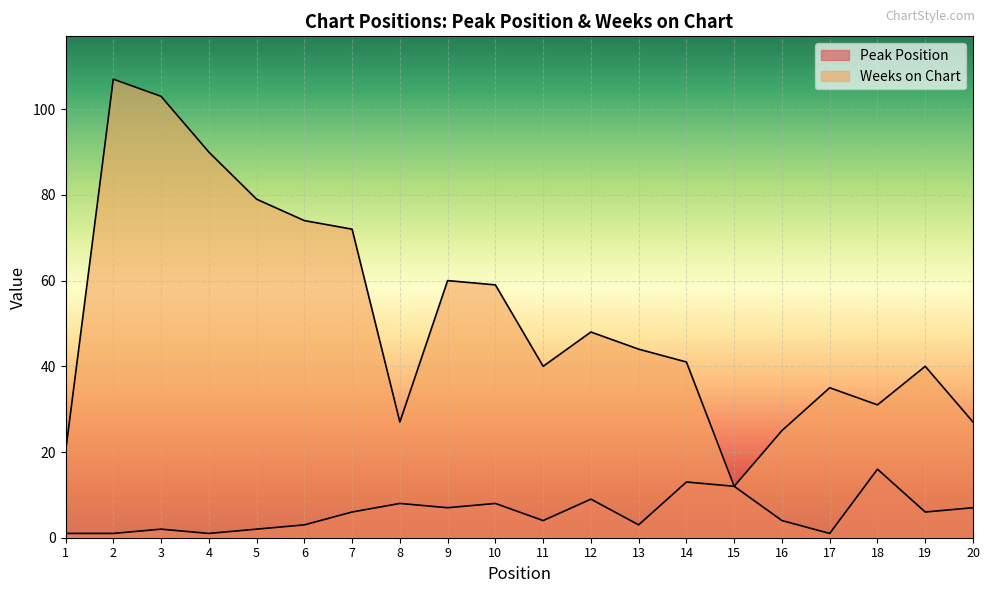

Is the value of Peak Position at 14 greater than the value of Weeks on Chart at 14?

No